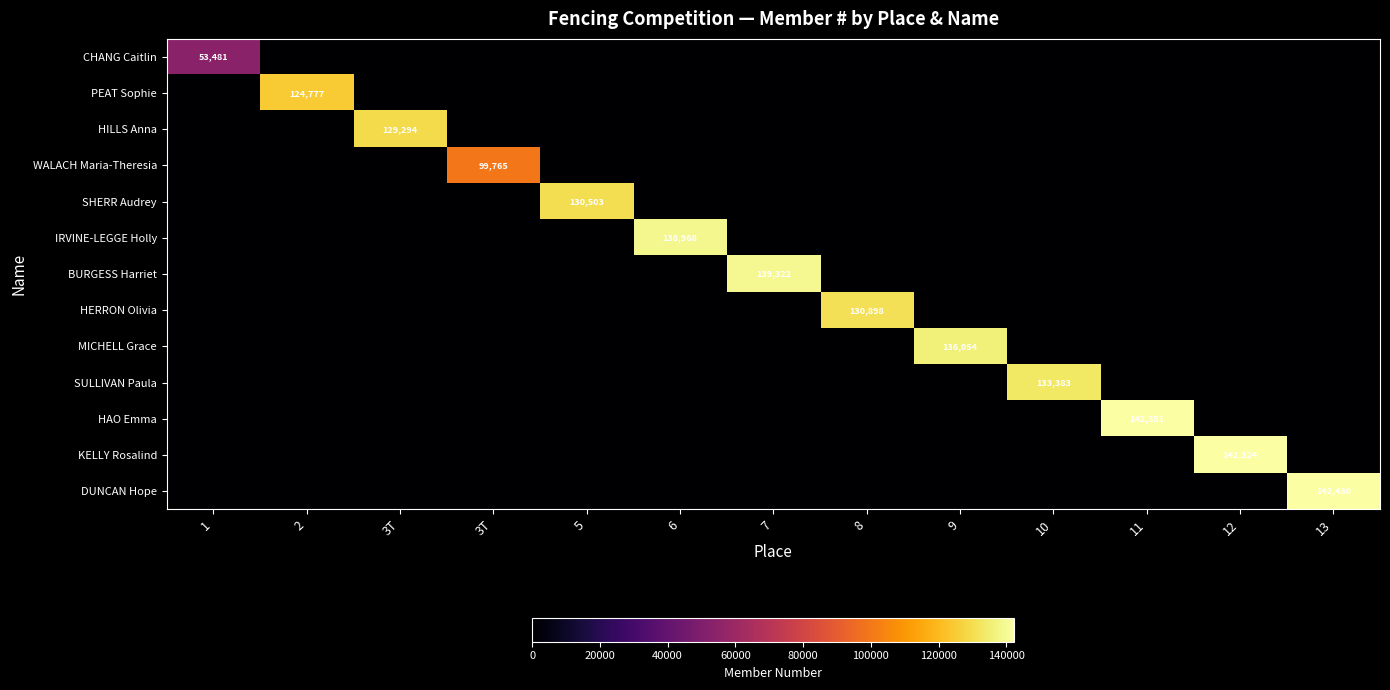

True or false: WALACH Maria-Theresia has a value of 0 at 5.

True